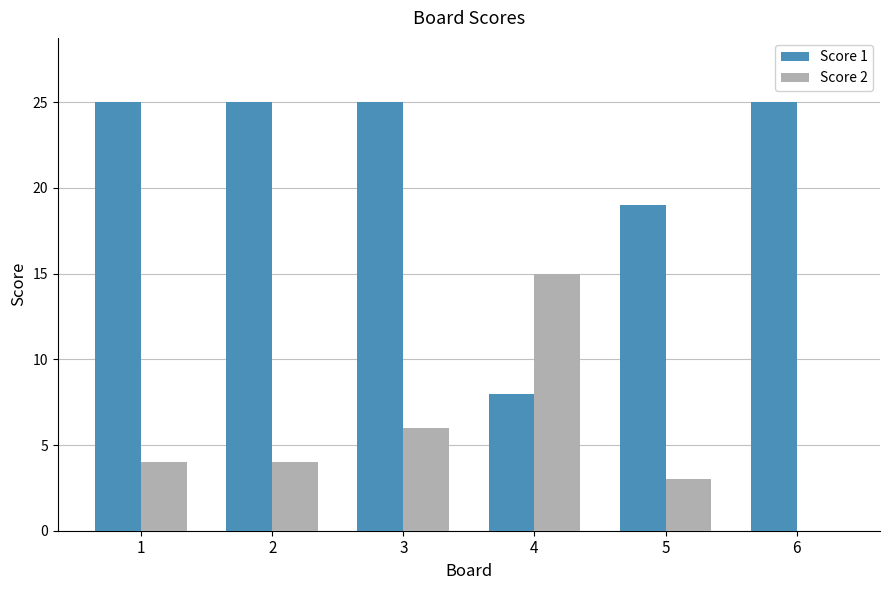

What are all the series names shown in the legend?

Score 1, Score 2